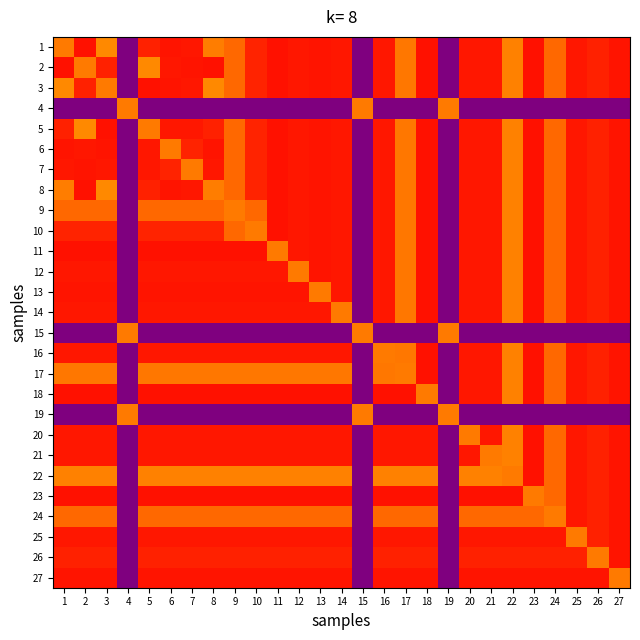

At how many categories does at least one series exceed 7?

27